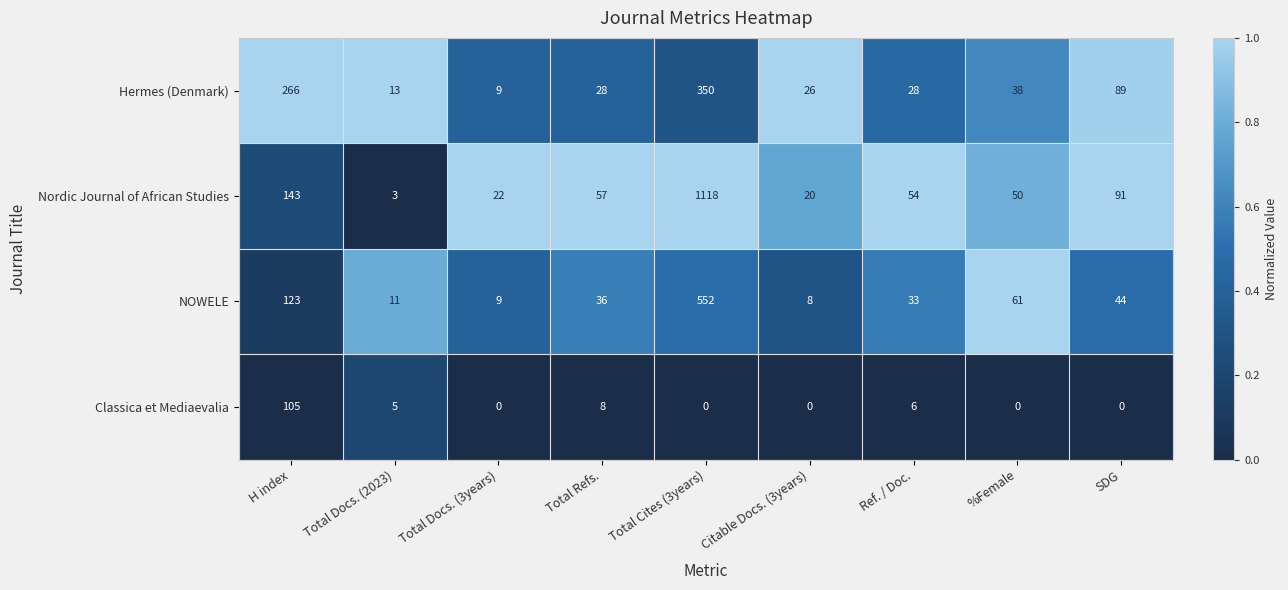

Count the number of categories in the chart.

9